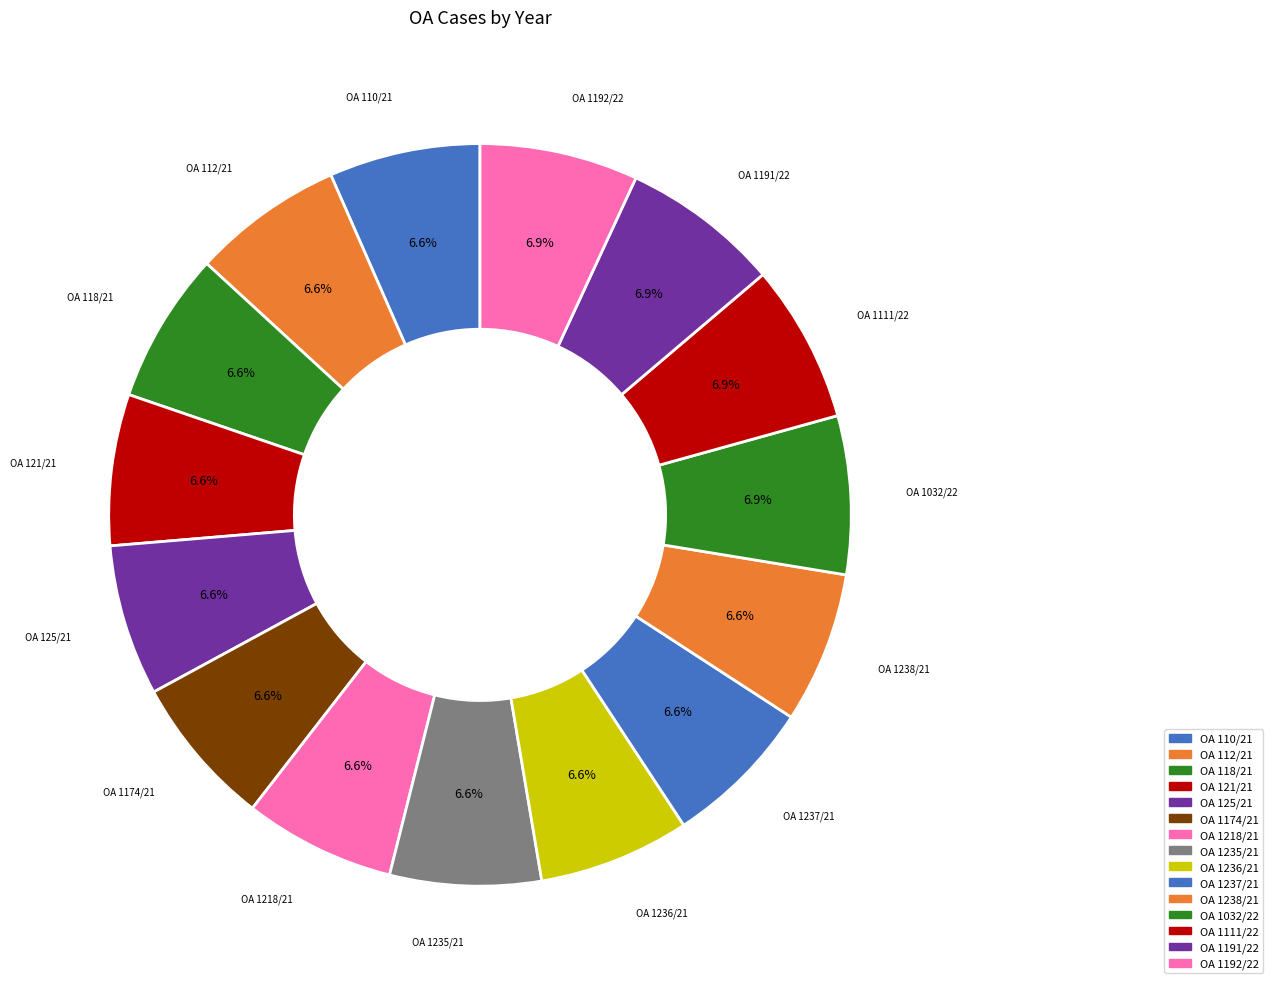

Count the number of slices in the pie.

15